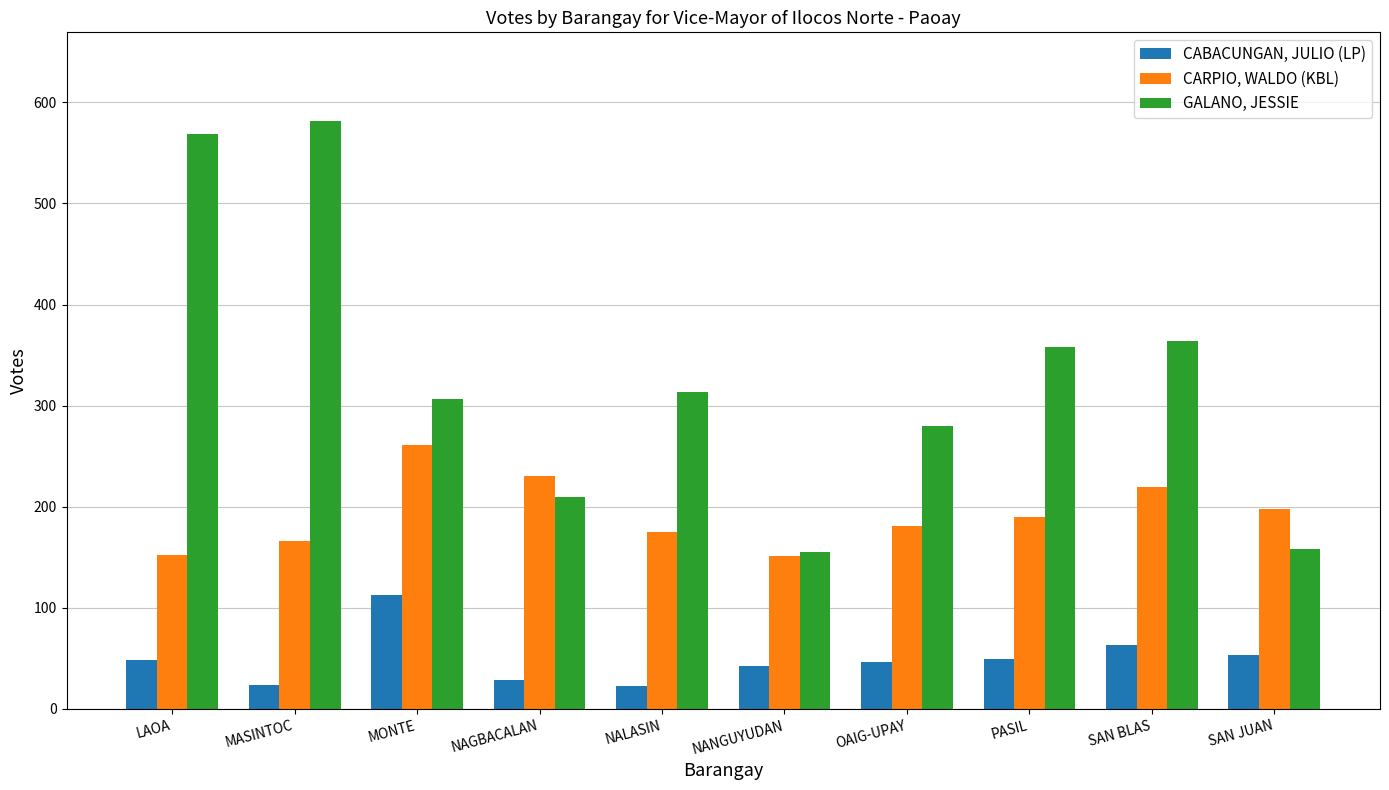

Read the GALANO, JESSIE value at OAIG-UPAY.

280